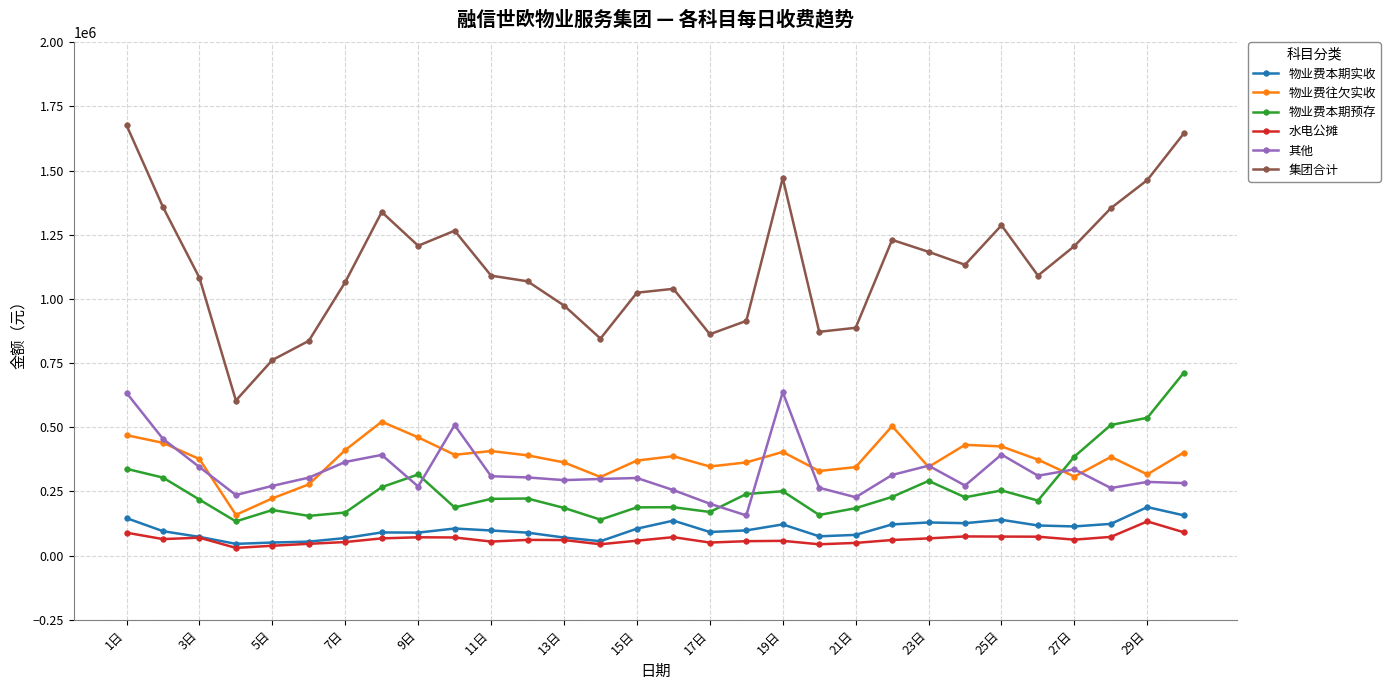

Which series has the widest spread of values?

集团合计